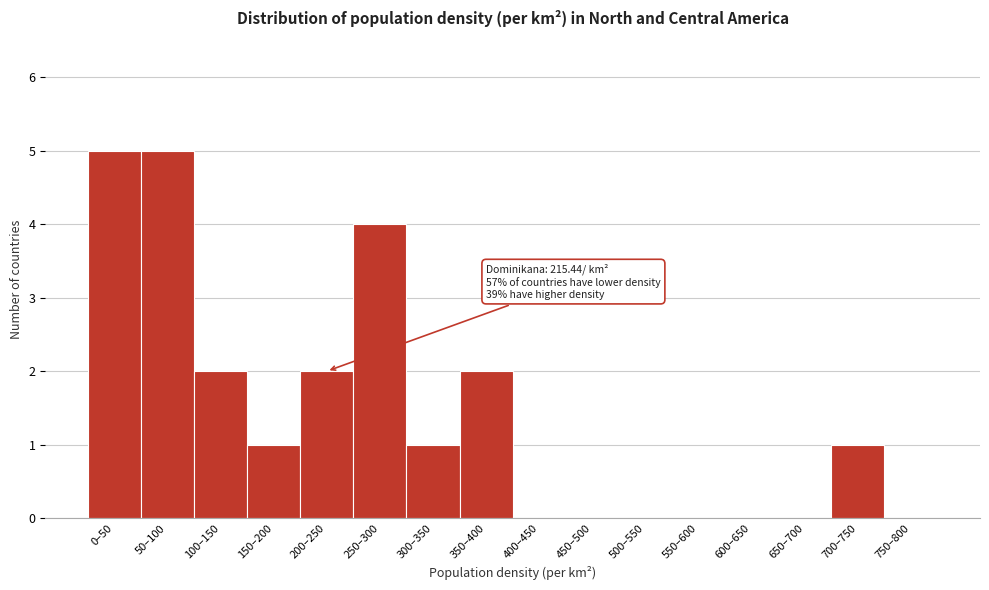

Reading left to right, extract all data points from this chart.

0–50=5	50–100=5	100–150=2	150–200=1	200–250=2	250–300=4	300–350=1	350–400=2	400–450=0	450–500=0	500–550=0	550–600=0	600–650=0	650–700=0	700–750=1	750–800=0